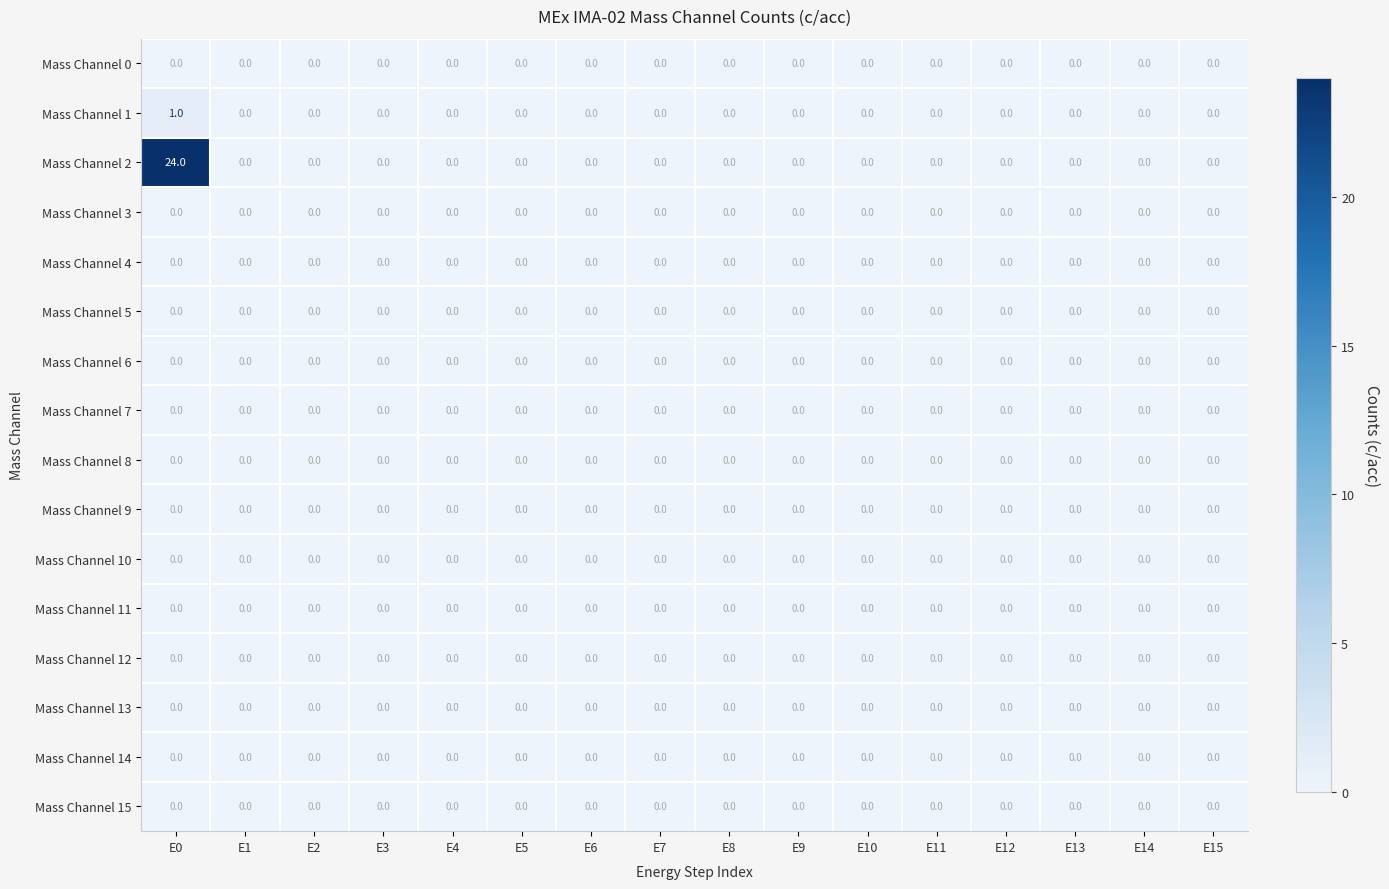

Which series has the largest range (max minus min)?

Mass Channel 2